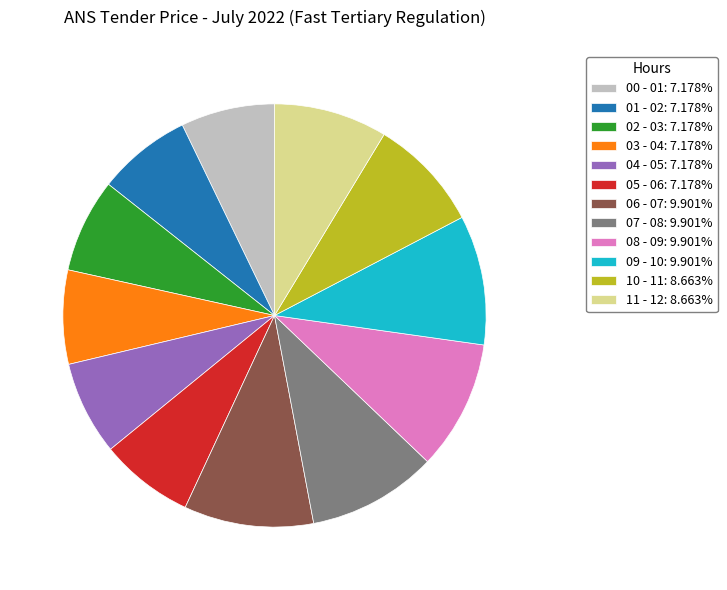

Combined, do 05 - 06: 7.178% and 04 - 05: 7.178% account for over 50%?

No